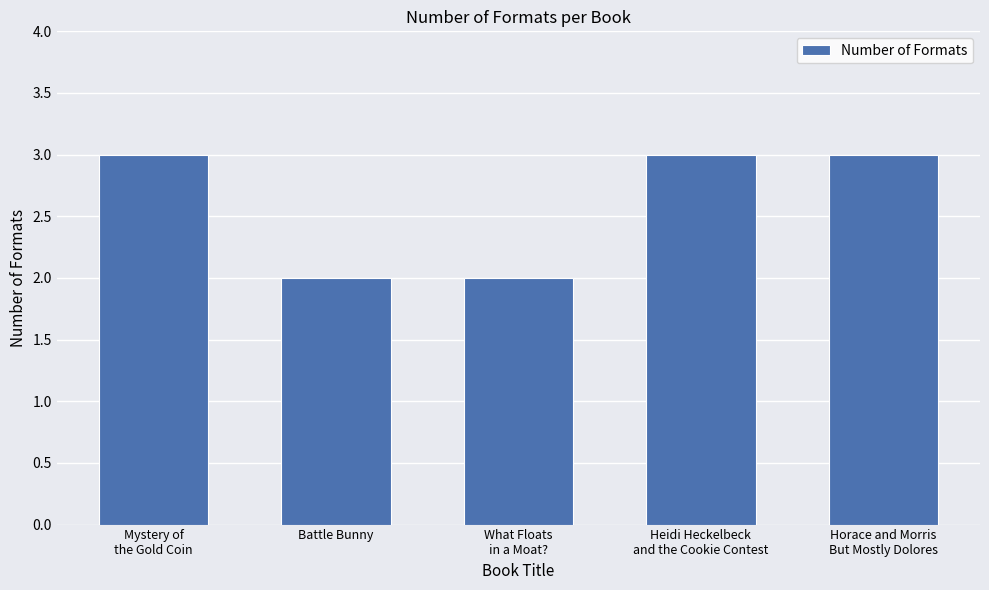

What is the minimum value shown in the chart?

2